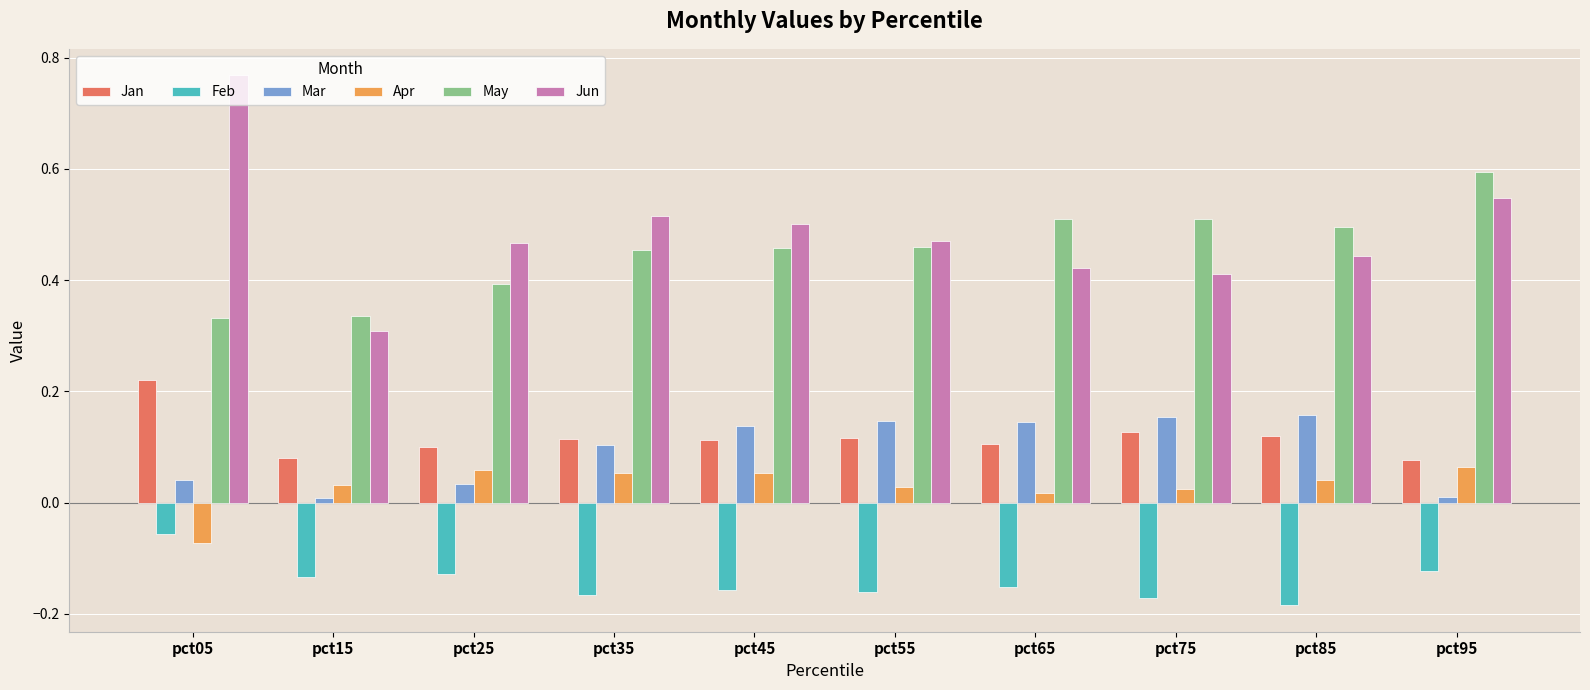

What is the sum of all Feb values?

-1.4